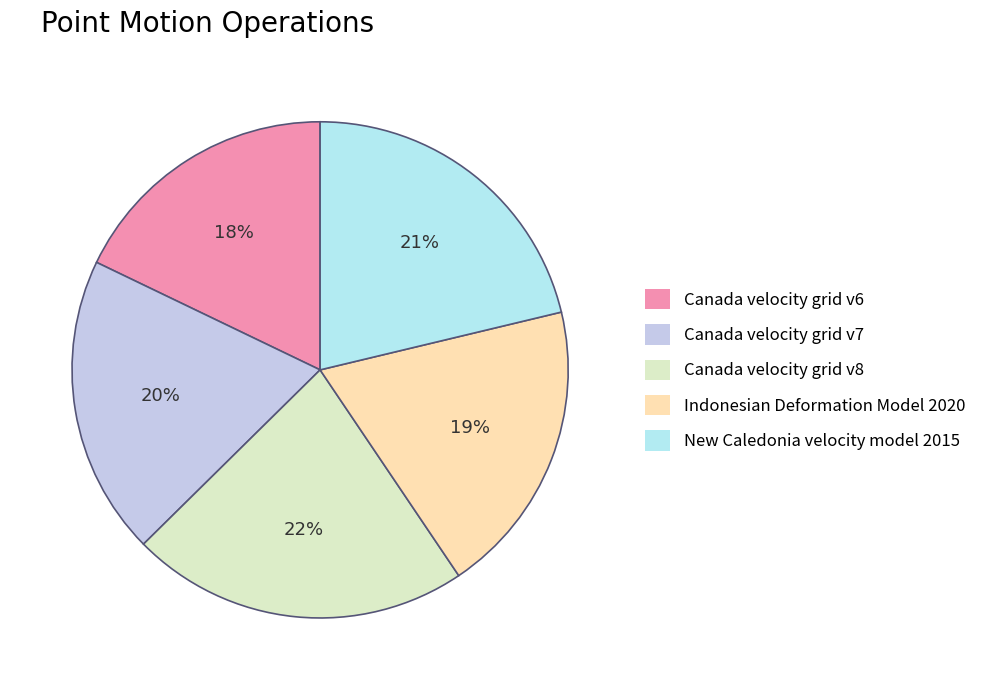

The New Caledonia velocity model 2015 slice represents 21% of the pie. True or false?

True